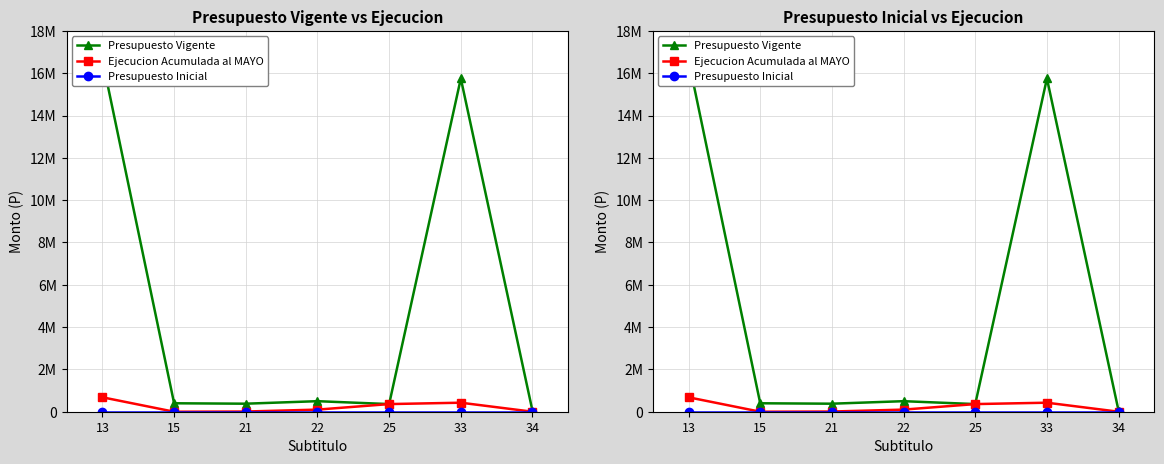

At which category is the sum across all series the highest?

13